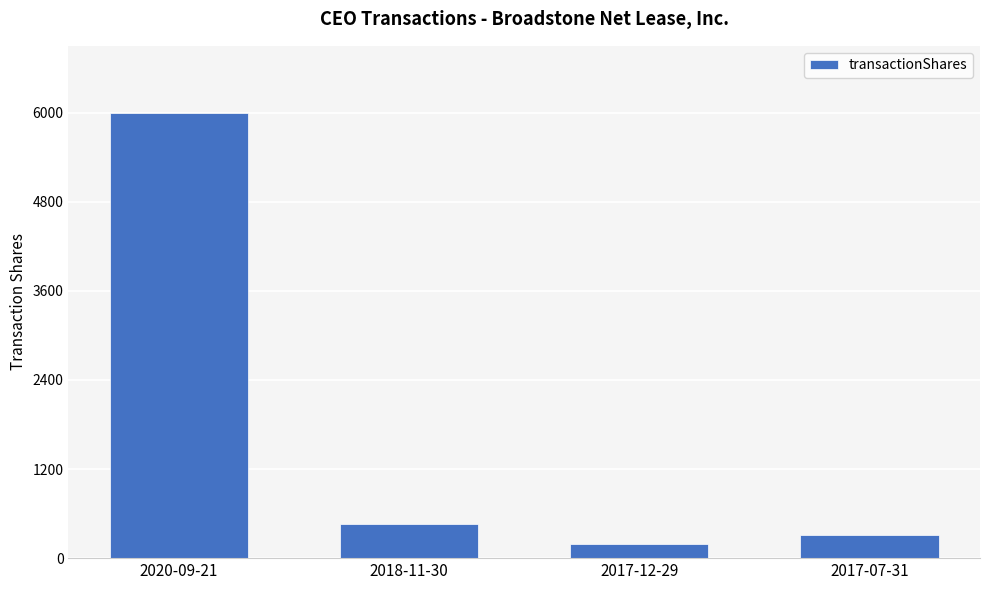

How many values are below 465?

2